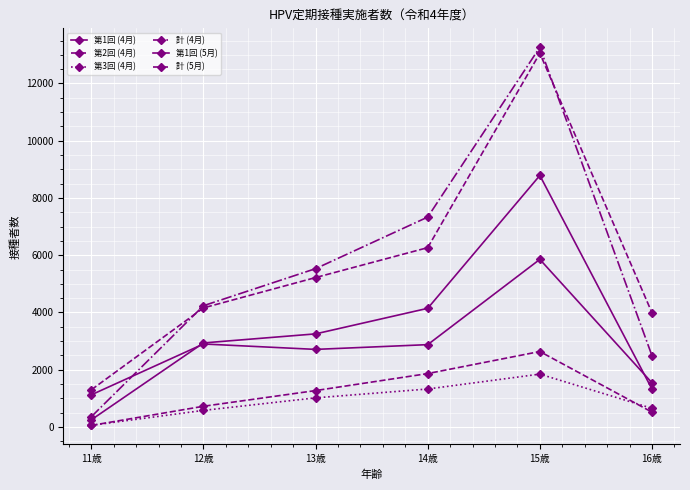

How many distinct data groups are displayed?

6